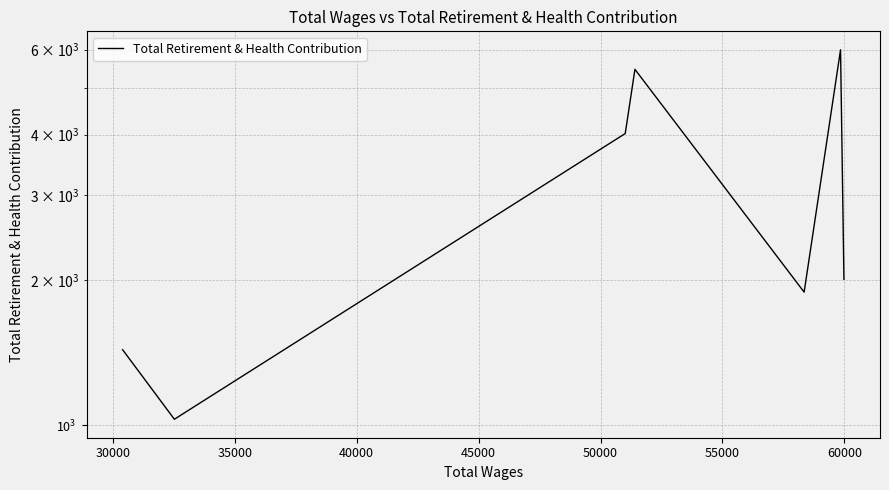

What is the minimum value shown in the chart?

1028